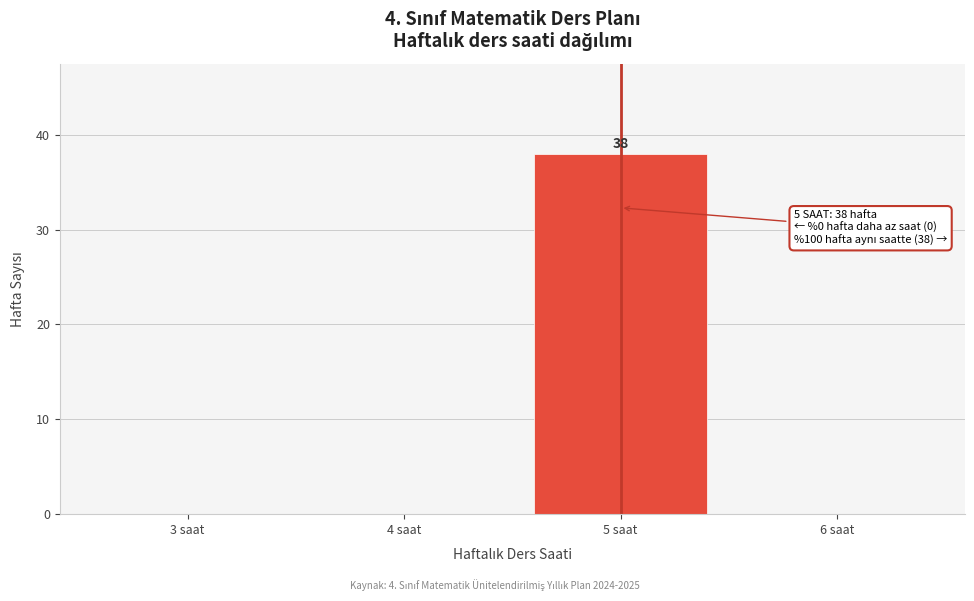

Reading right to left, extract all data points from this chart.

6 saat=0	5 saat=38	4 saat=0	3 saat=0